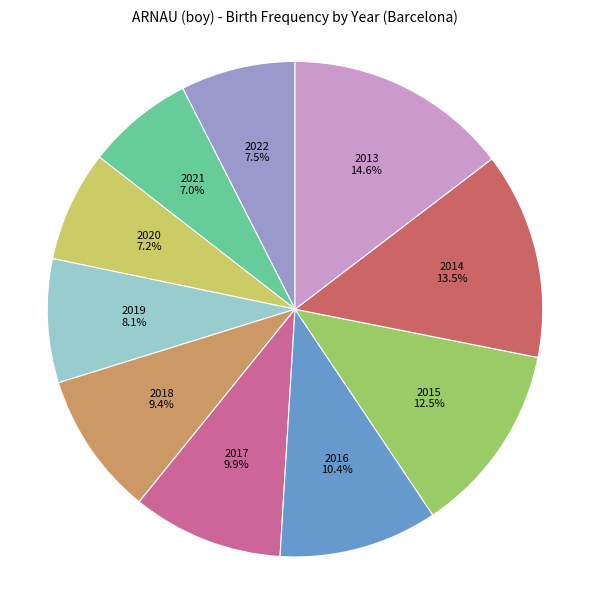

Is there any slice that represents more than half of the pie?

No